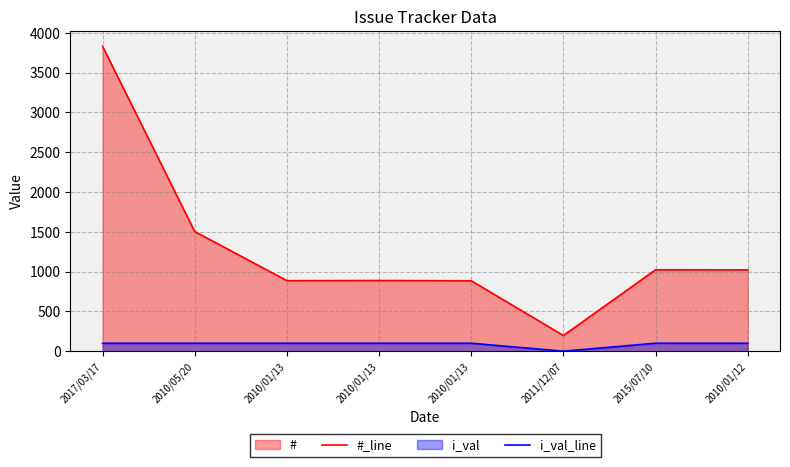

True or false: #_line and i_val_line intersect in this chart.

False